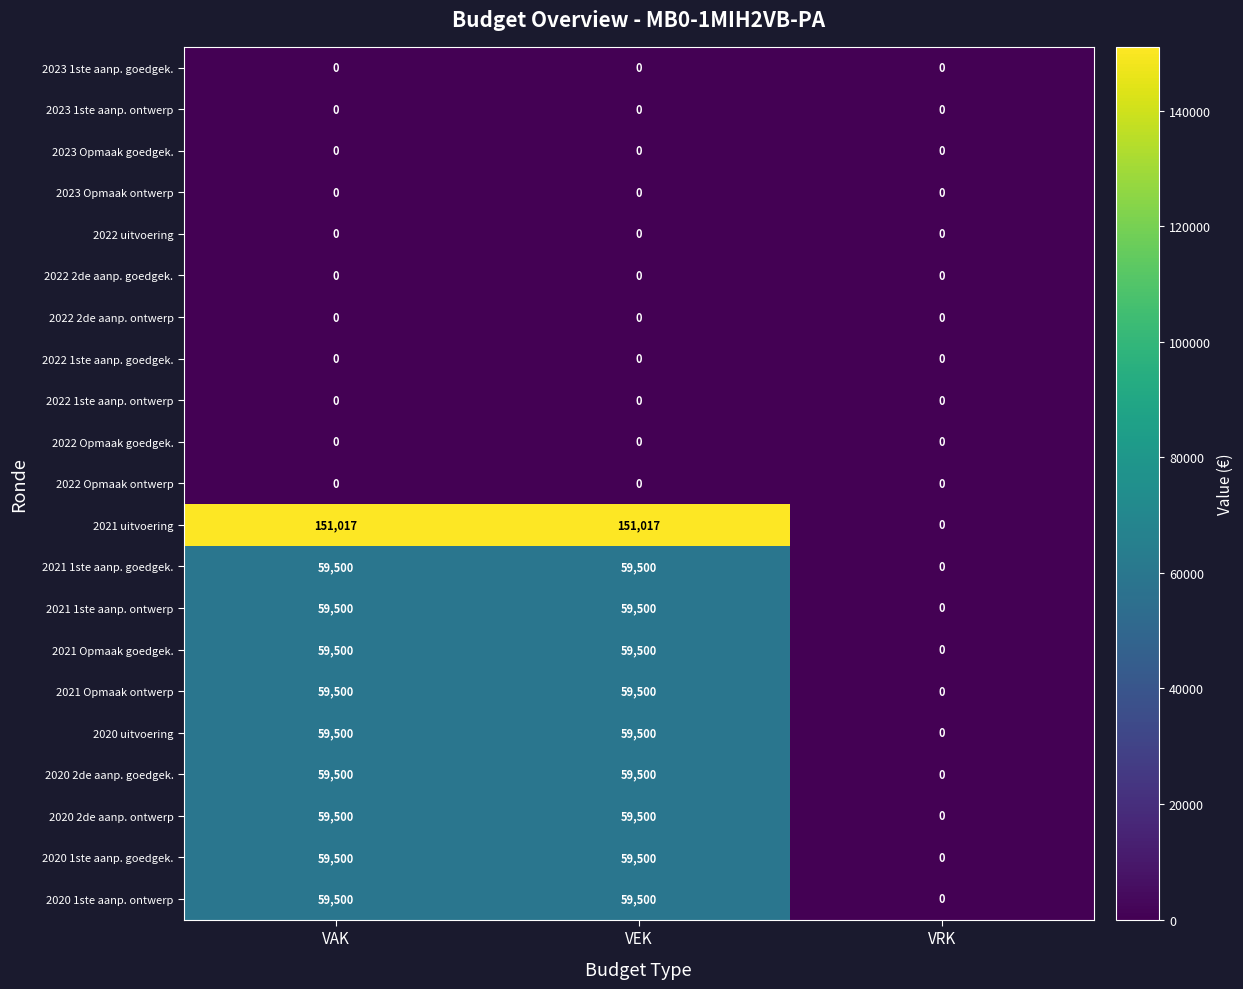

Which series has the widest spread of values?

2021 uitvoering